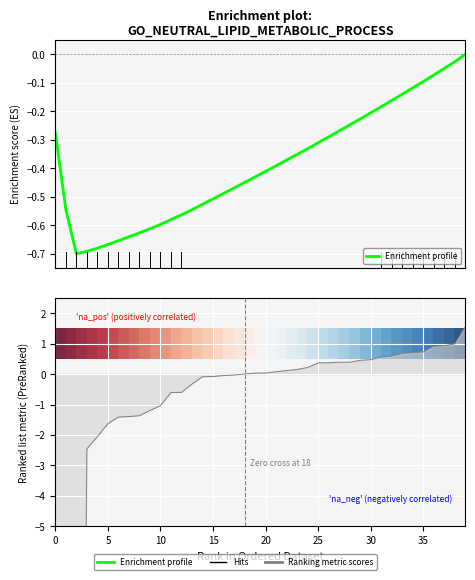

Which has a higher value, 35 or 5?

35